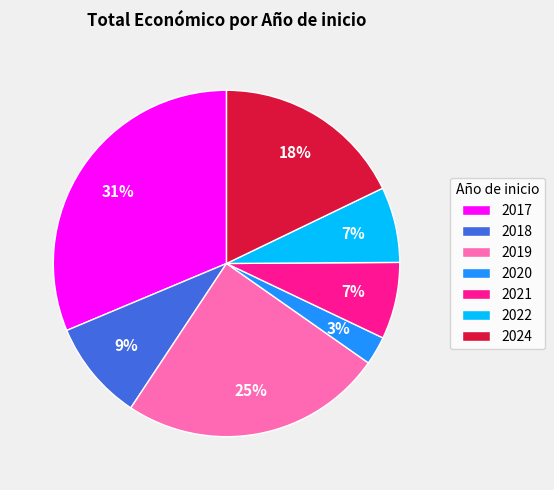

What is the ratio of the value at 2019 to the value at 2024?

1.4